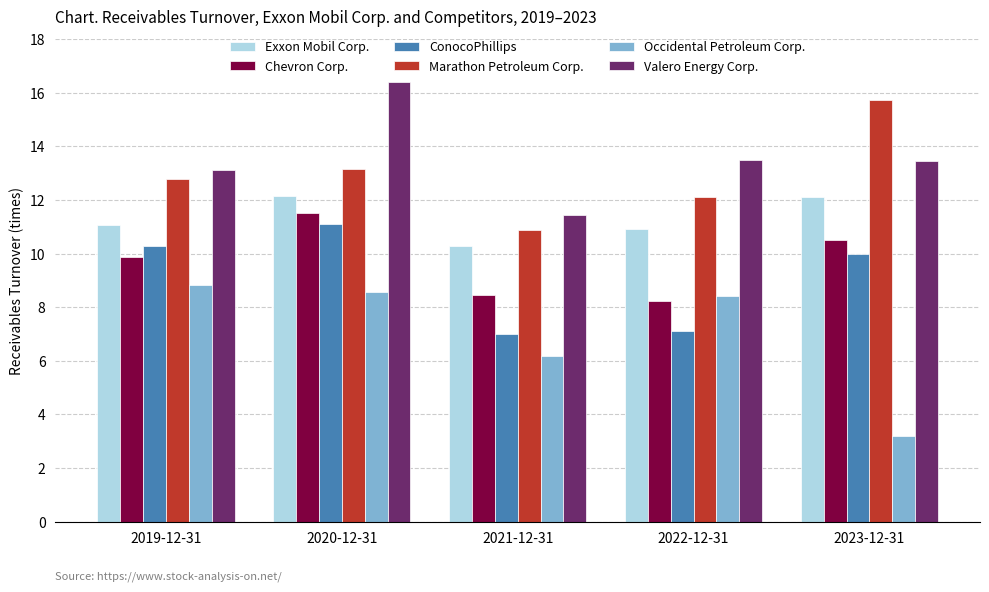

At which category is the sum across all series the highest?

2020-12-31